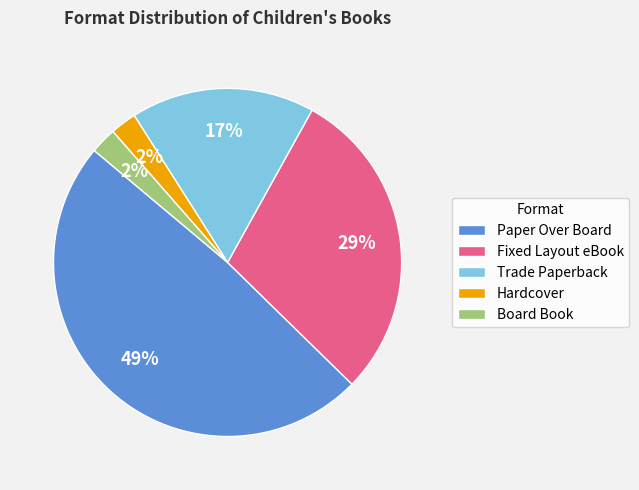

Is there a majority slice in this chart?

No